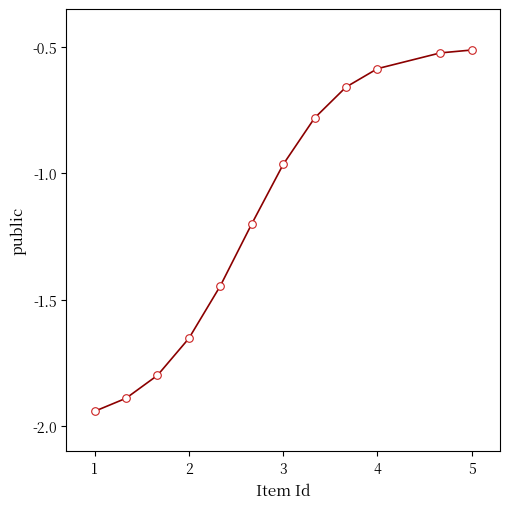

What is the average X value?

2.9